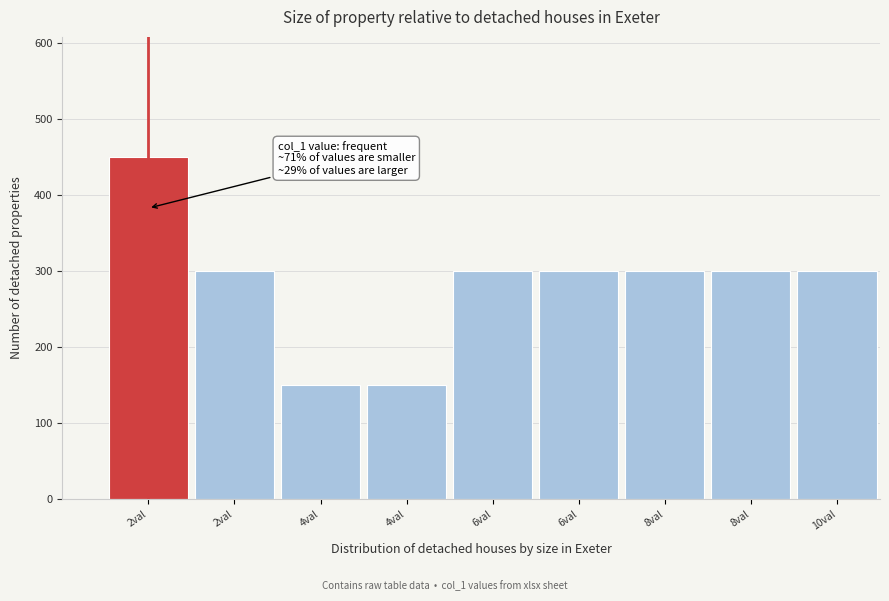

Does the chart contain any negative values?

No